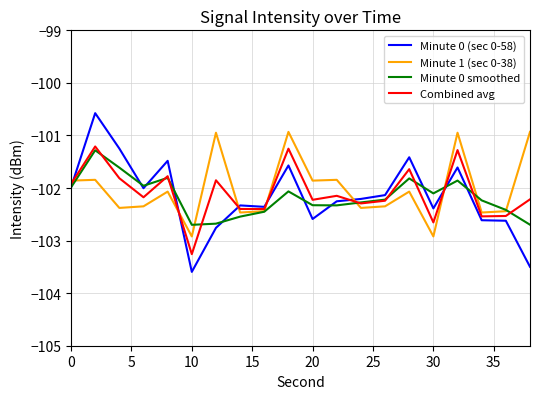

After their last crossing, which series has the higher values: Minute 0 smoothed or Minute 0 (sec 0-58)?

Minute 0 smoothed